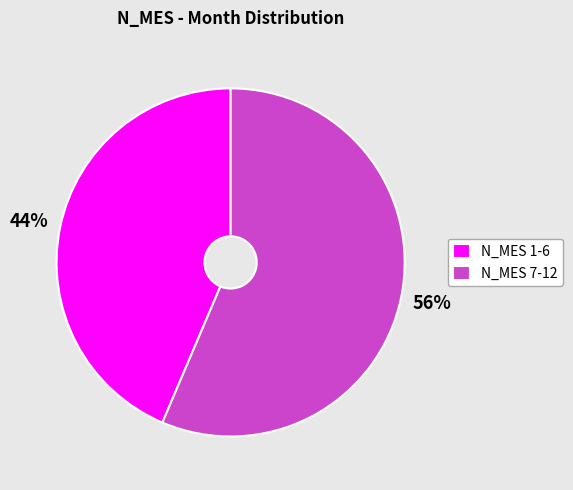

To the nearest percent, what is the average slice percentage?

50%